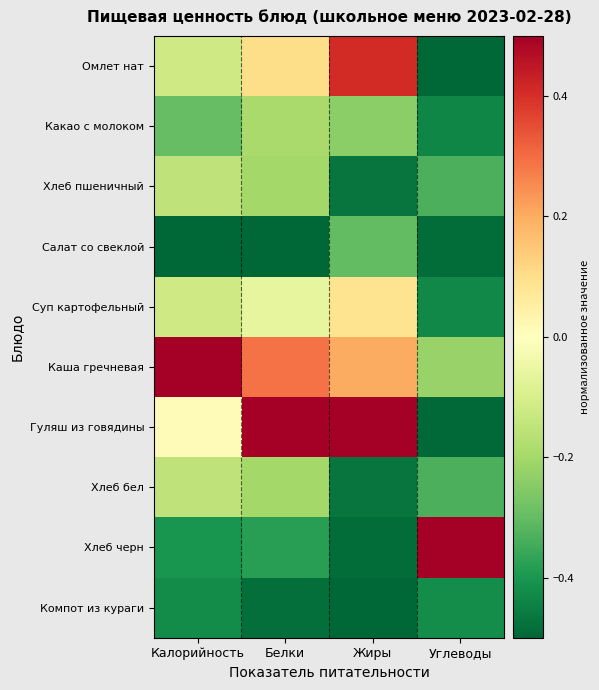

Reading right to left, transcribe all the data shown in this chart.

Омлет нат: Углеводы=-0.5	Жиры=0.4	Белки=0.1	Калорийность=-0.1
Какао с молоком: Углеводы=-0.4	Жиры=-0.2	Белки=-0.2	Калорийность=-0.3
Хлеб пшеничный: Углеводы=-0.3	Жиры=-0.5	Белки=-0.2	Калорийность=-0.2
Салат со свеклой: Углеводы=-0.5	Жиры=-0.3	Белки=-0.5	Калорийность=-0.5
Суп картофельный: Углеводы=-0.4	Жиры=0.1	Белки=-0.1	Калорийность=-0.1
Каша гречневая: Углеводы=-0.2	Жиры=0.2	Белки=0.3	Калорийность=0.5
Гуляш из говядины: Углеводы=-0.5	Жиры=0.5	Белки=0.5	Калорийность=0.0
Хлеб бел: Углеводы=-0.3	Жиры=-0.5	Белки=-0.2	Калорийность=-0.2
Хлеб черн: Углеводы=0.5	Жиры=-0.5	Белки=-0.4	Калорийность=-0.4
Компот из кураги: Углеводы=-0.4	Жиры=-0.5	Белки=-0.5	Калорийность=-0.4